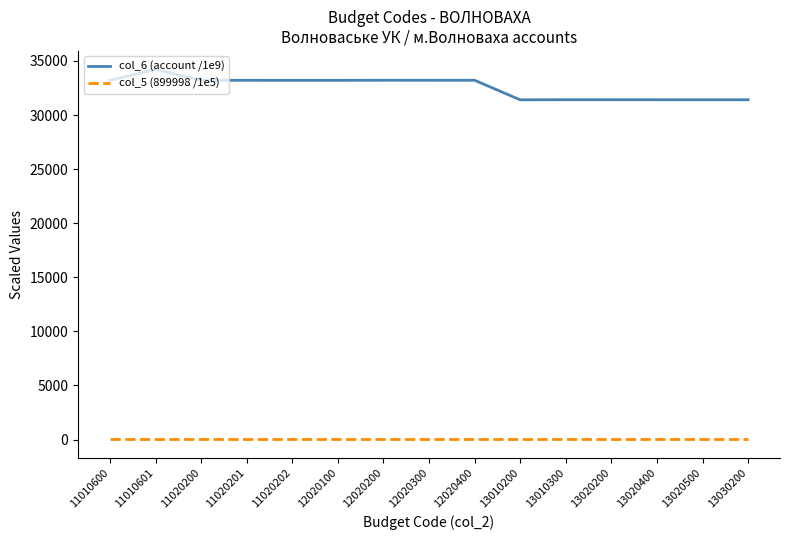

What is the highest value of the col_5 (899998 /1e5) series?

9.0